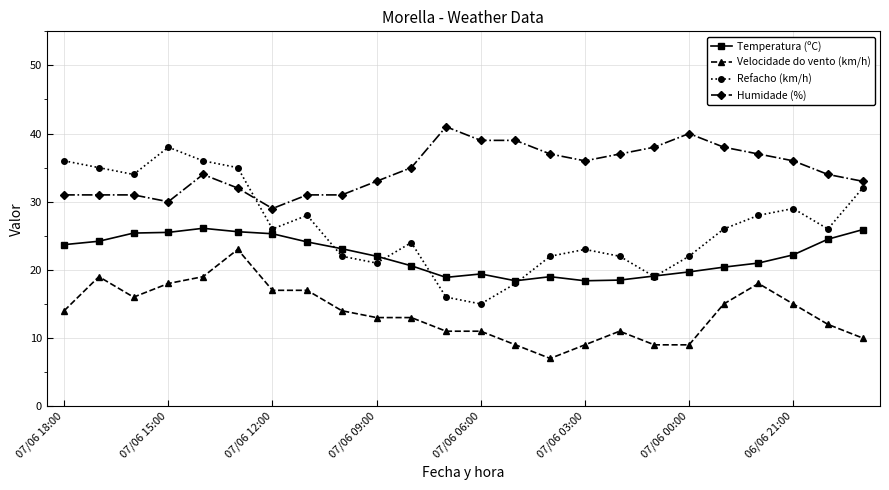

List the series in order of their peak value, lowest first.

Velocidade do vento (km/h), Temperatura (ºC), Refacho (km/h), Humidade (%)